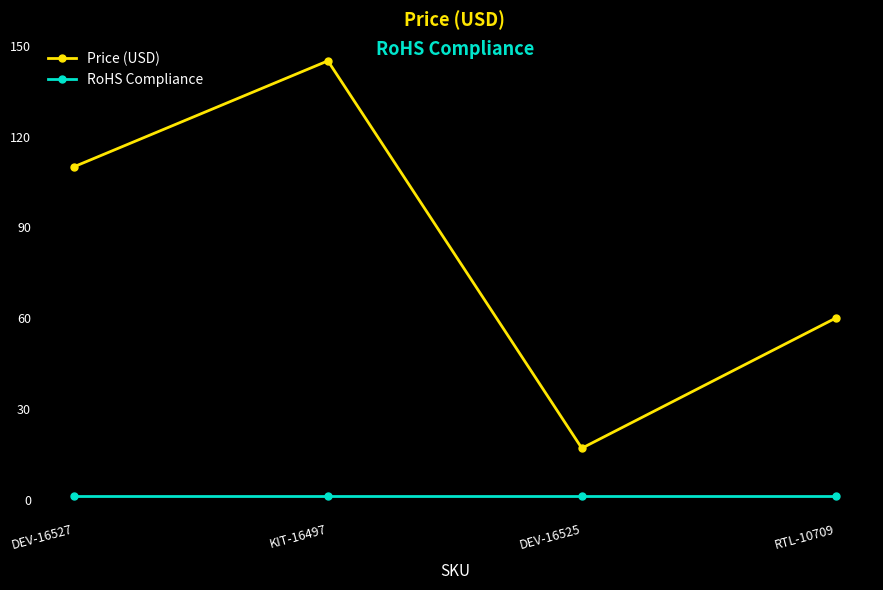

At which label is Price (USD) closest to 80?

RTL-10709